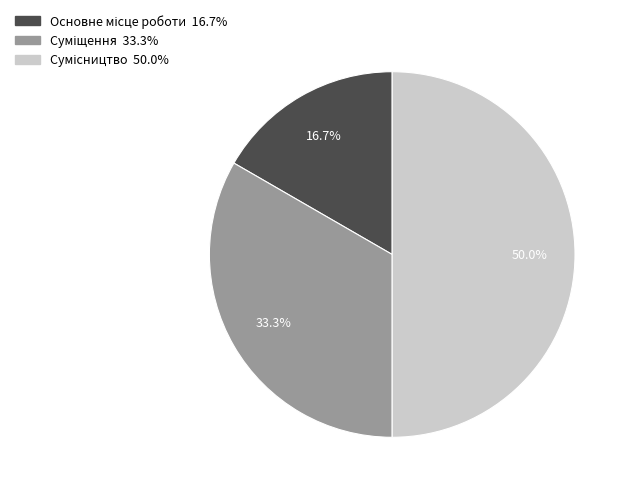

Count the number of slices in the pie.

3